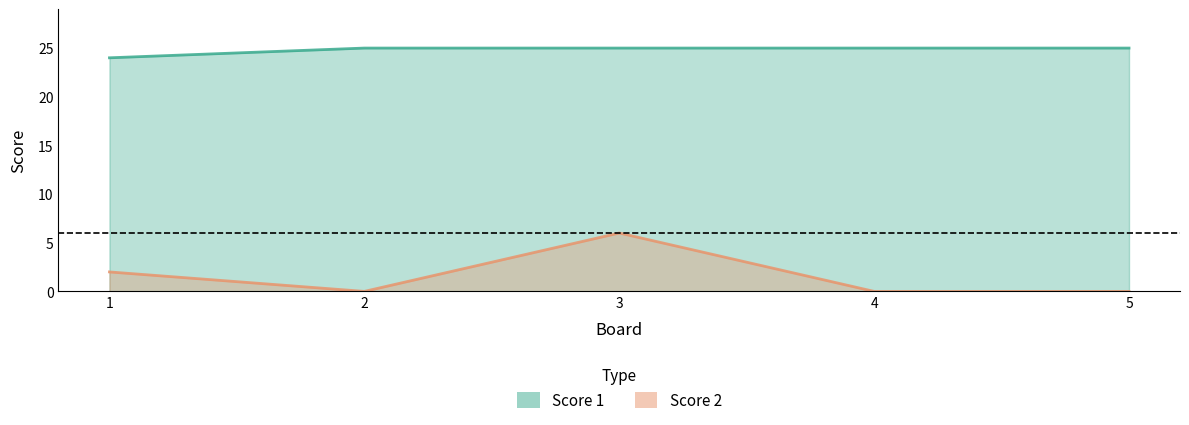

What is the value of the Score 1 point at the 4th from the left?

25